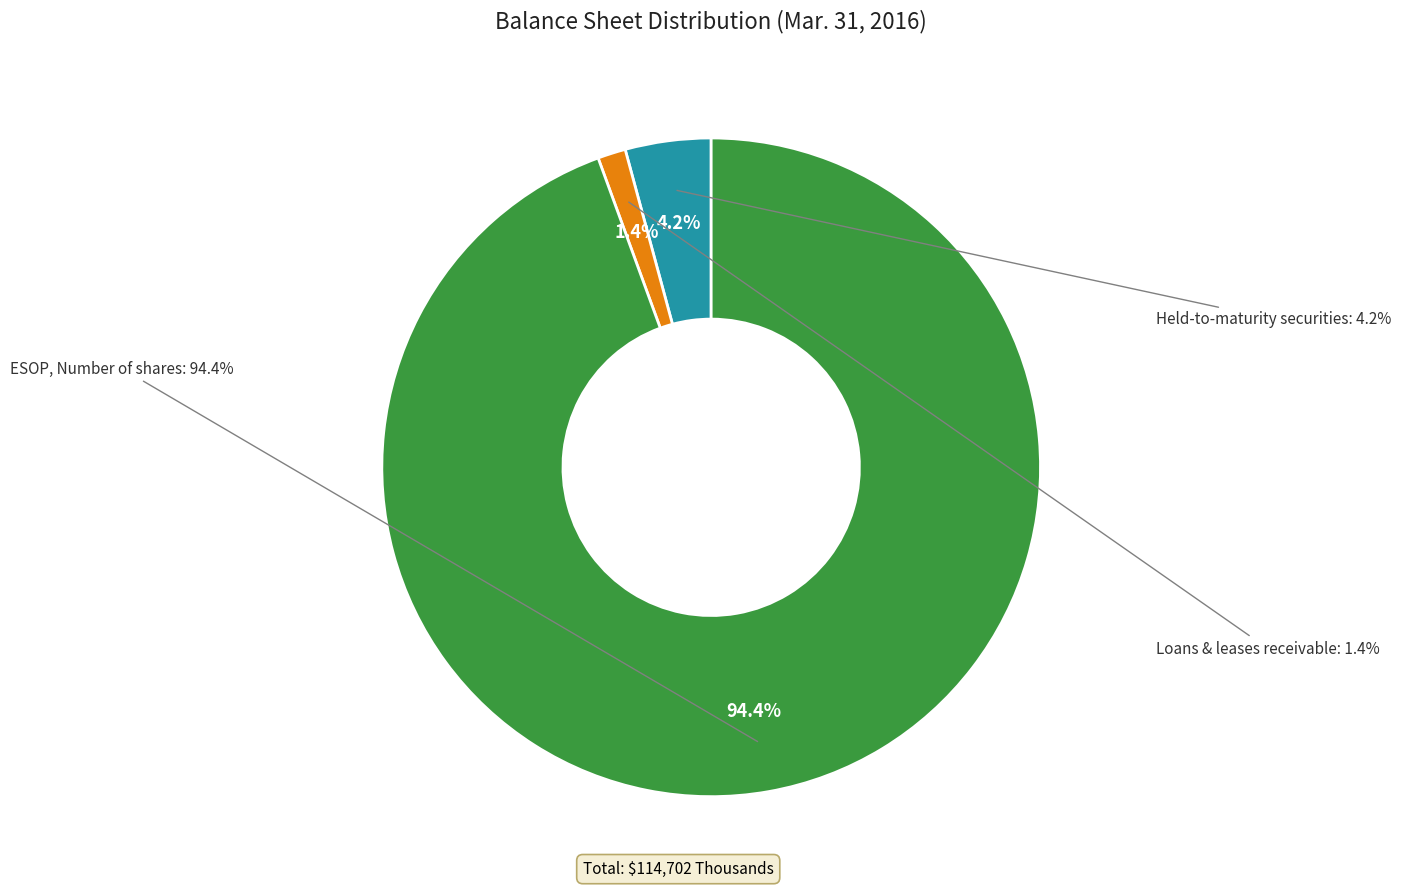

How many slices are in this pie chart?

3